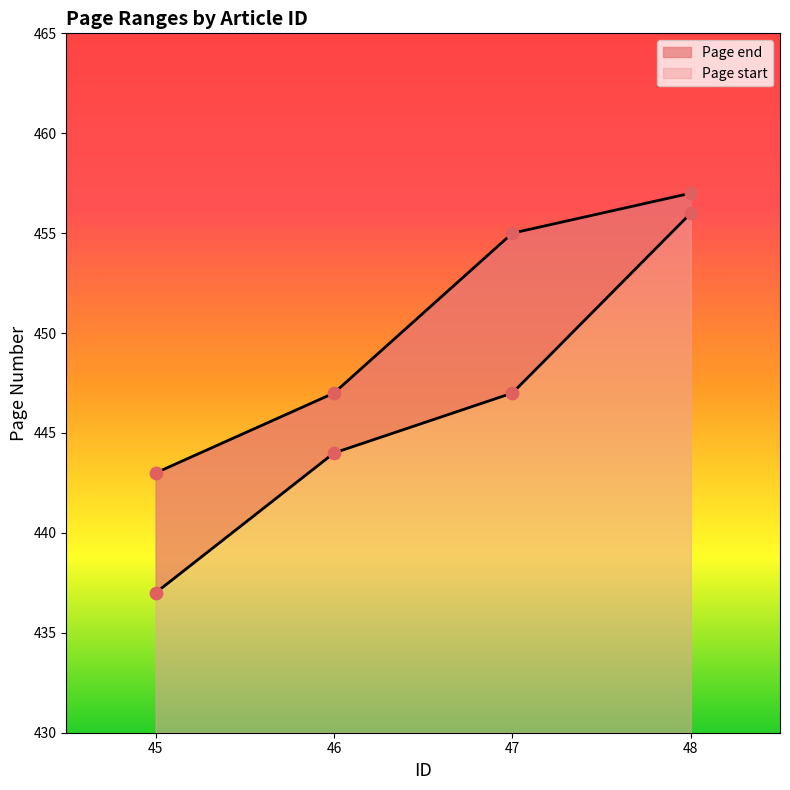

What is the total value across all series at 48?

913